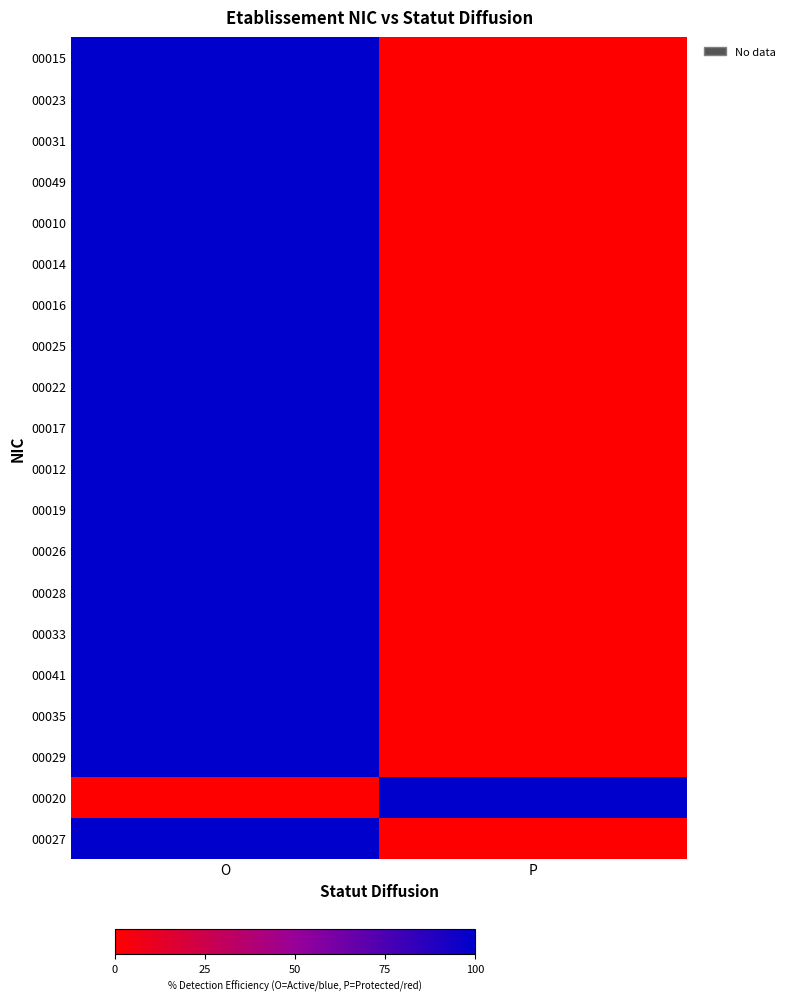

At O, list the series in order from smallest to largest.

00020, 00015, 00023, 00031, 00049, 00010, 00014, 00016, 00025, 00022, 00017, 00012, 00019, 00026, 00028, 00033, 00041, 00035, 00029, 00027